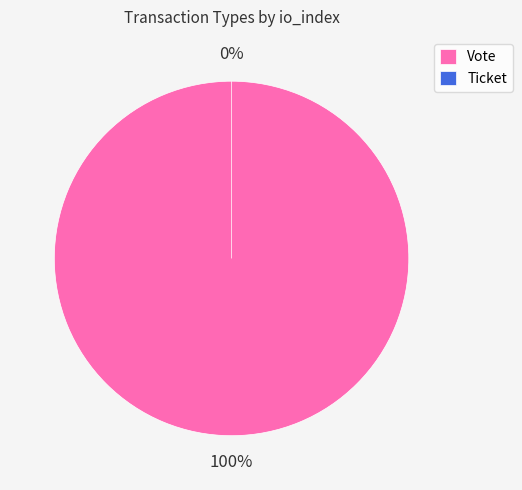

To the nearest percent, what is the difference between the Vote and Ticket slice percentages?

100%